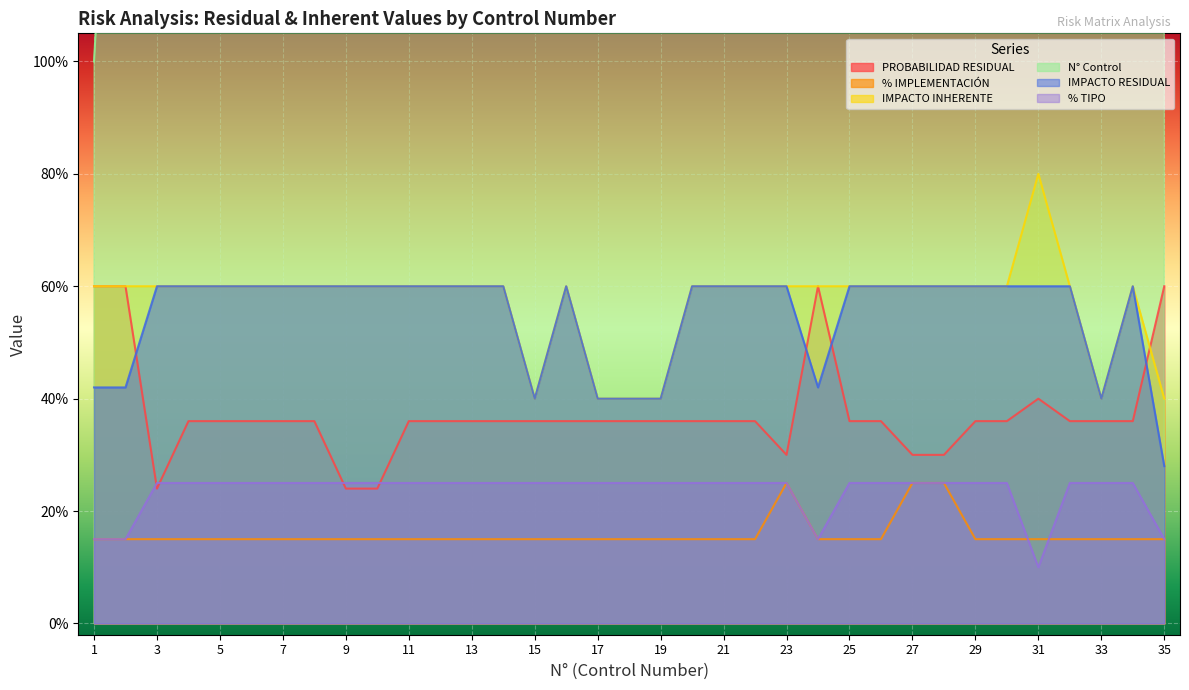

Which series has the widest spread of values?

N° Control